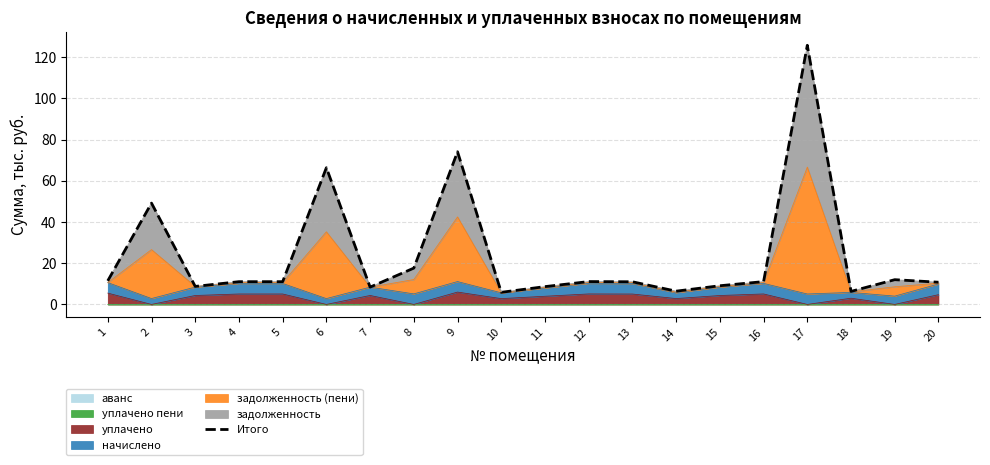

Read the value at 2.

49.2